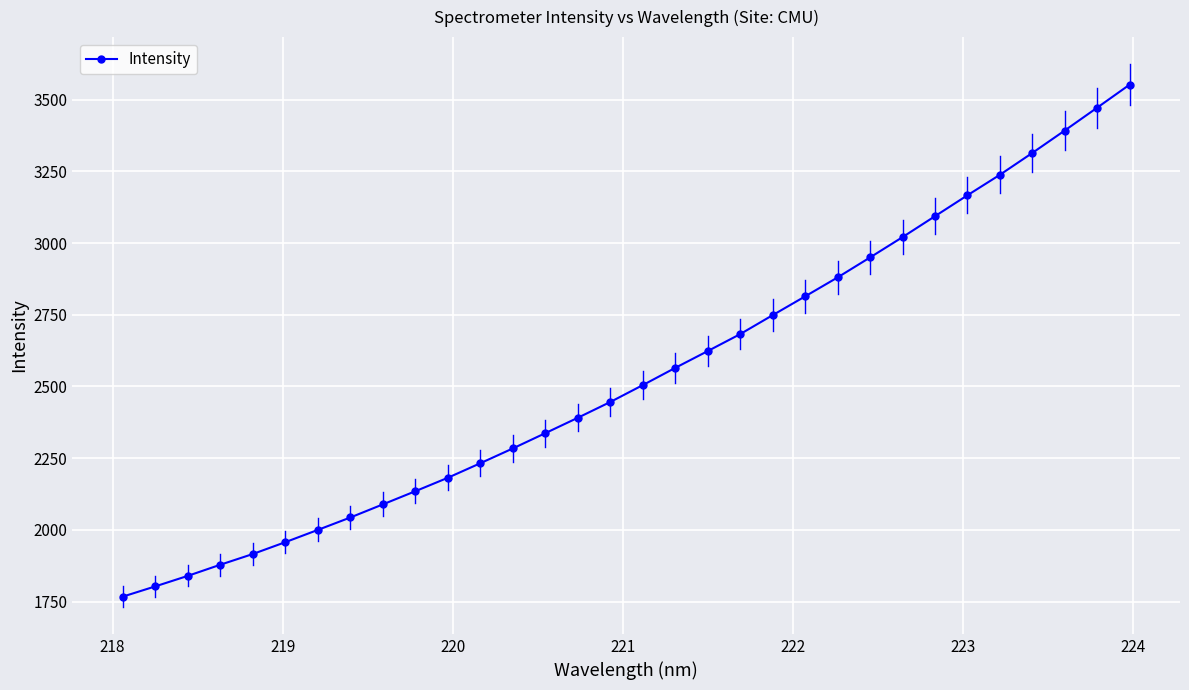

What is the value of the 1st point from the left?

1767.4